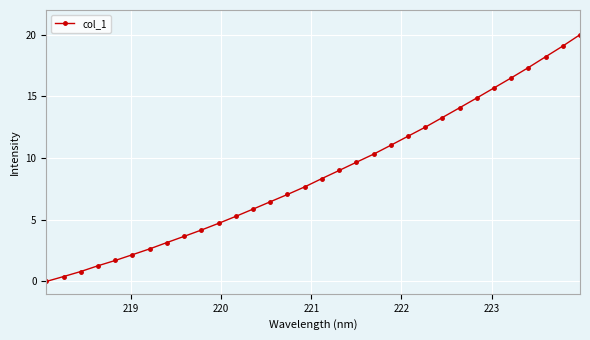

What is the average value?

8.7